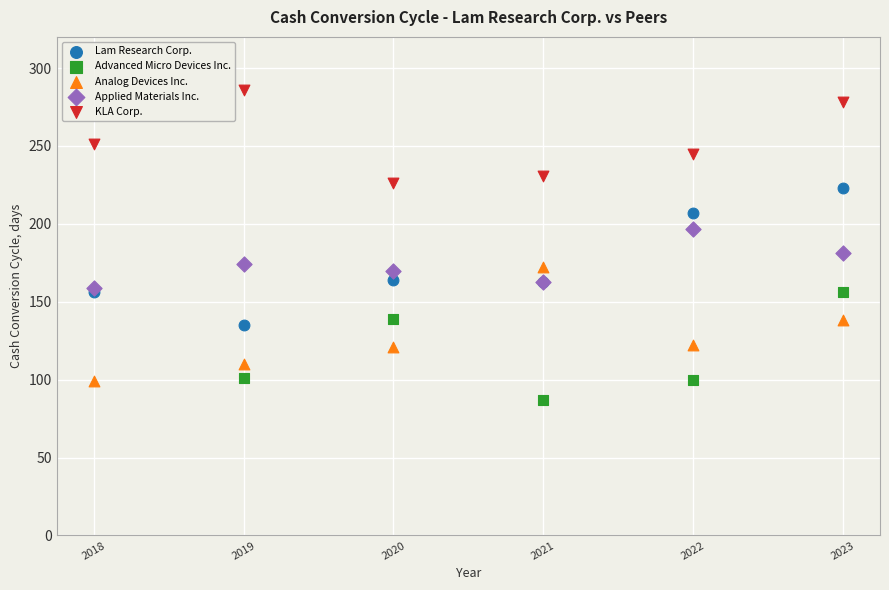

What are all the series names shown in the legend?

Lam Research Corp., Advanced Micro Devices Inc., Analog Devices Inc., Applied Materials Inc., KLA Corp.